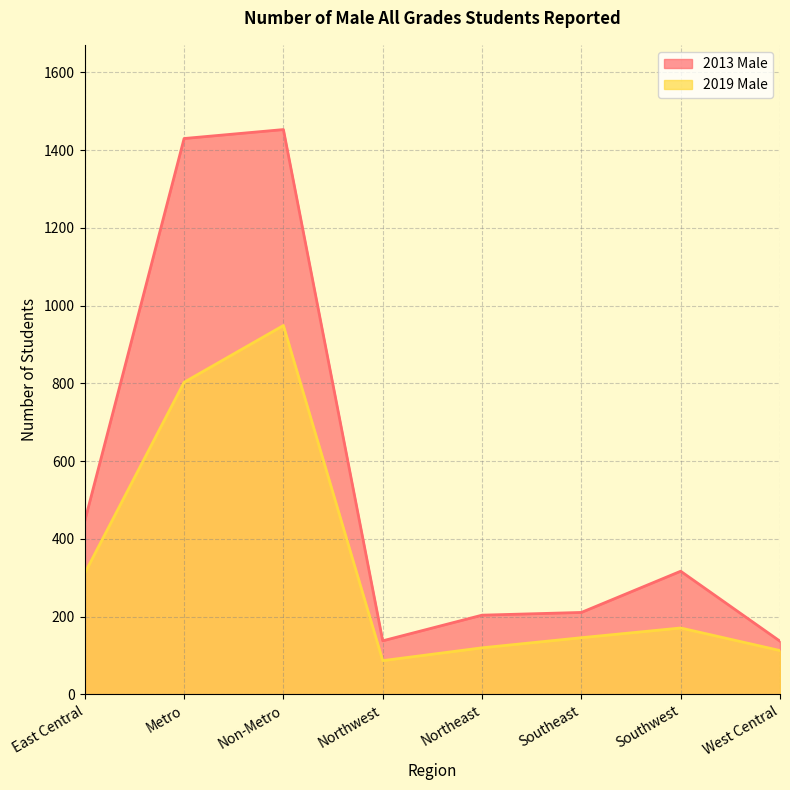

What position from the right is Southeast?

3